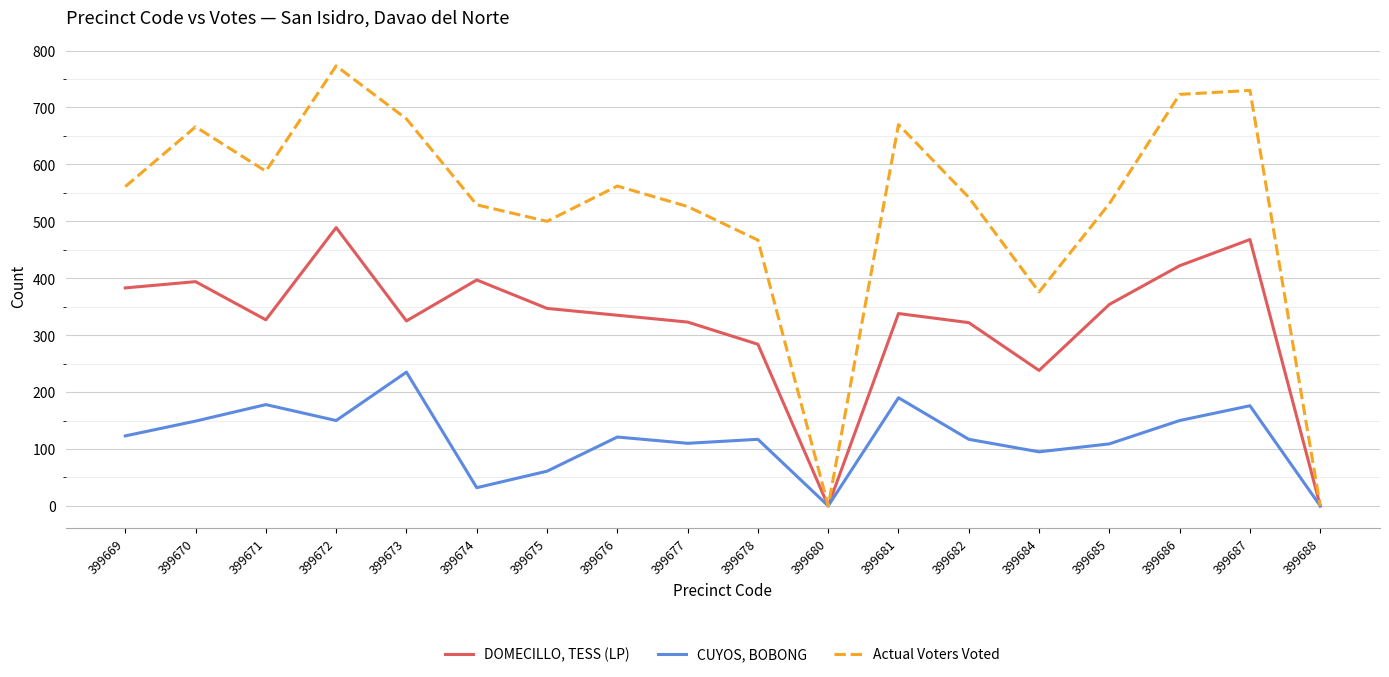

Is it true that CUYOS, BOBONG equals 35 at 399684?

False